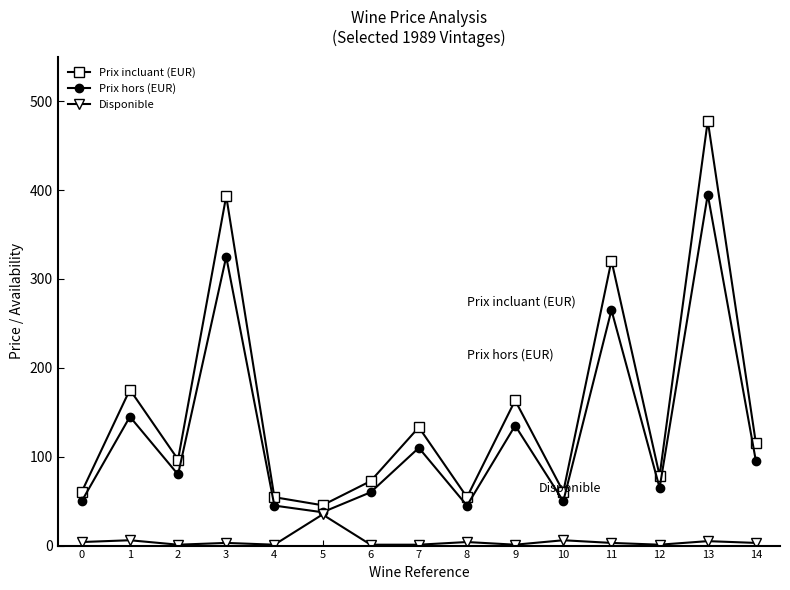

The Prix hors (EUR) series shows 157.3 at 13. True or false?

False